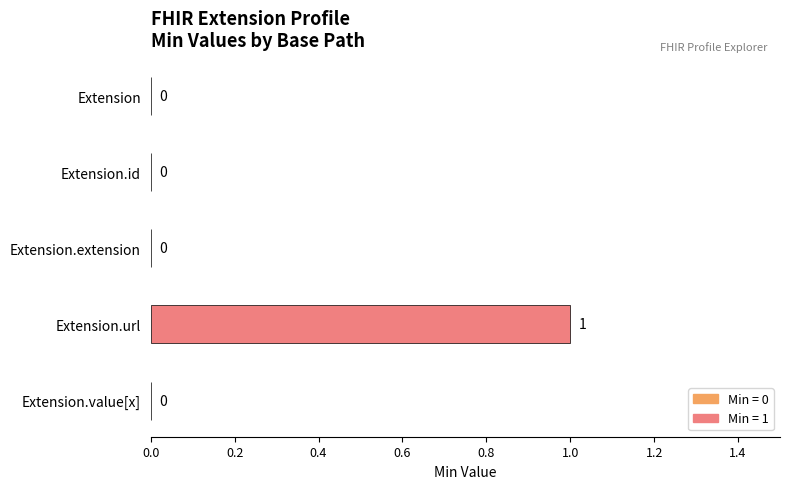

Which has a higher value, Extension.id or Extension.url?

Extension.url